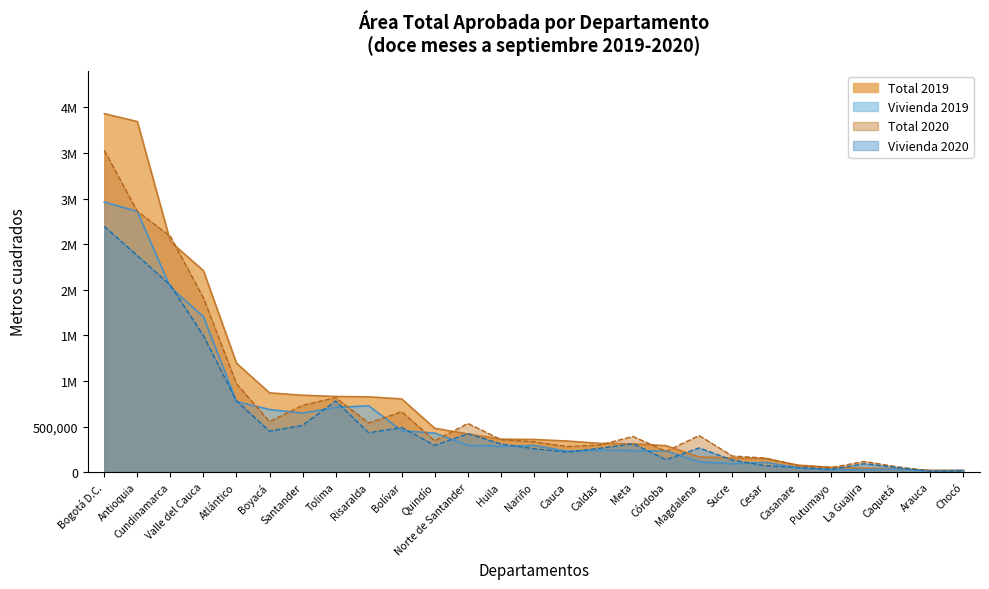

The value of Total 2020 at Casanare is 72069. True or false?

True